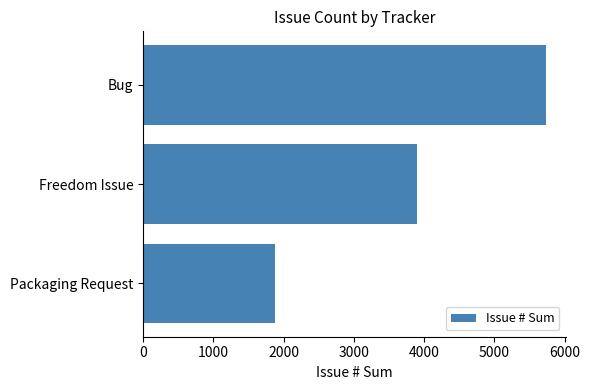

What is the maximum value shown in the chart?

5729